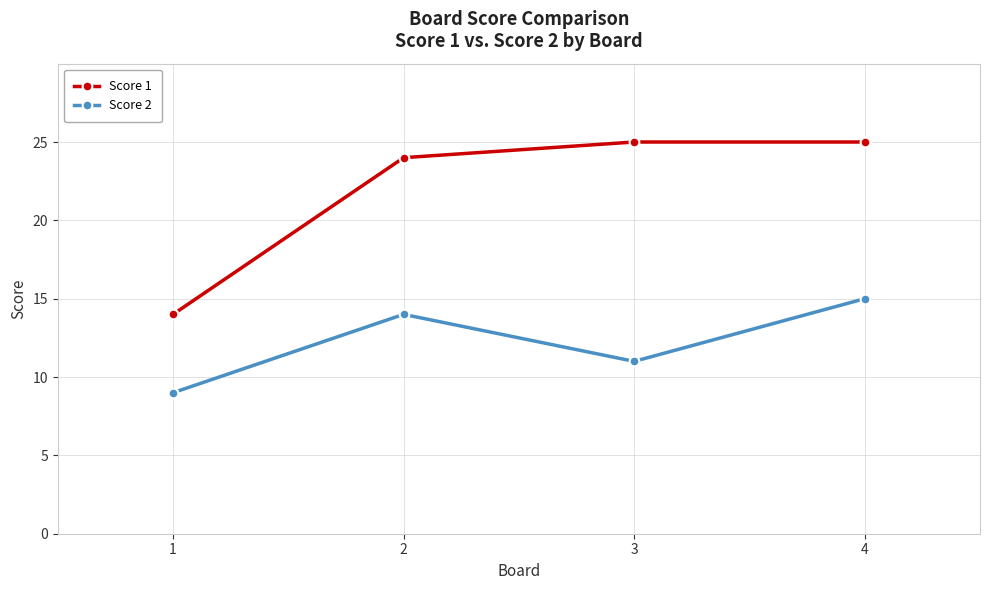

True or false: Score 1 and Score 2 intersect in this chart.

False